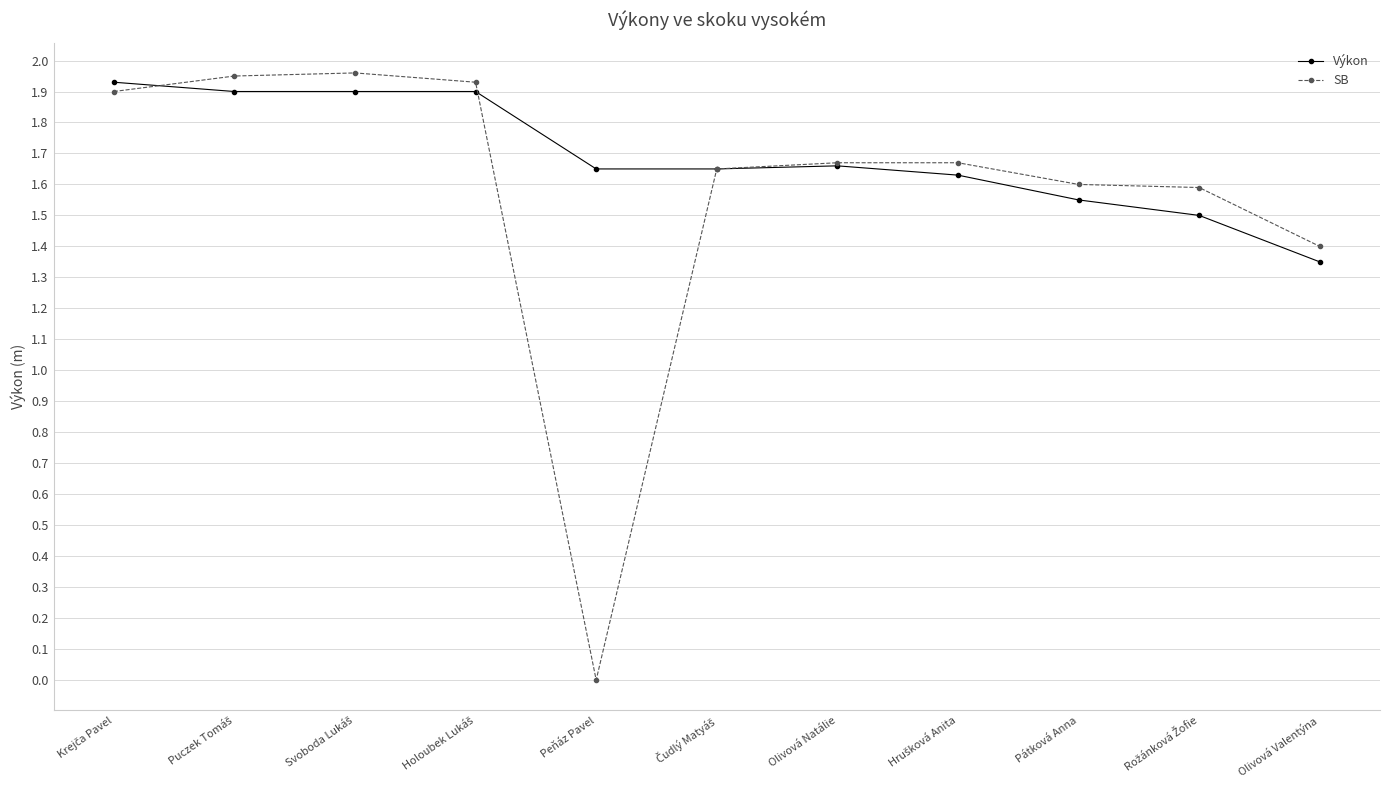

Which series has the widest spread of values?

SB